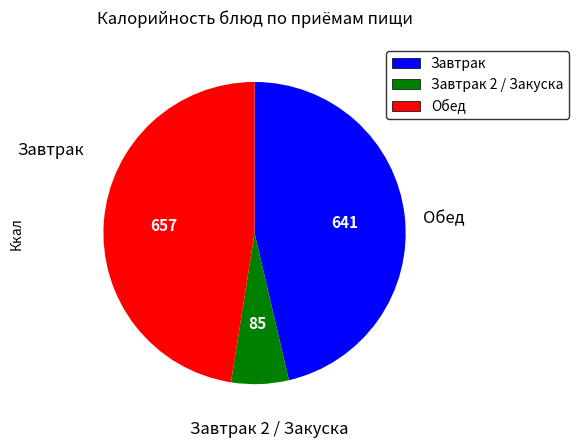

True or false: Обед accounts for 35% of the total.

False